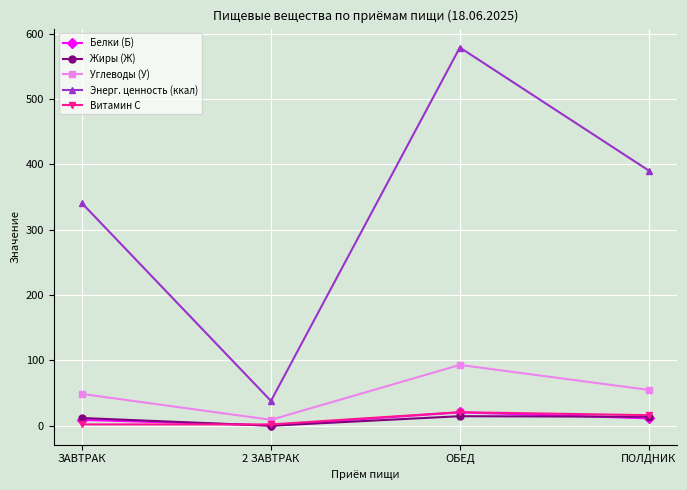

True or false: Энерг. ценность (ккал) and Углеводы (У) intersect in this chart.

False